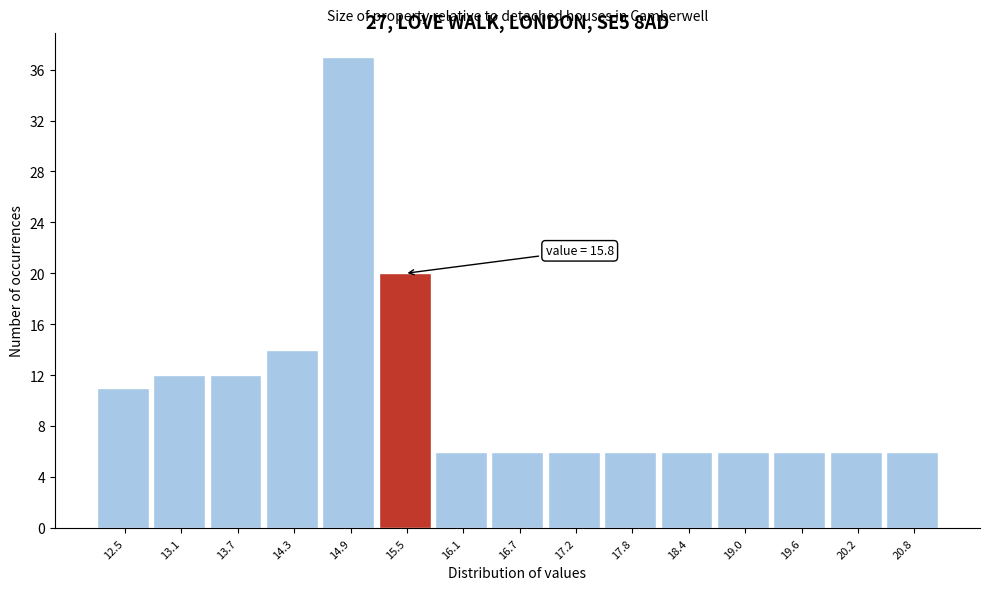

Reading left to right, transcribe all the data shown in this chart.

11	12	12	14	37	20	6	6	6	6	6	6	6	6	6